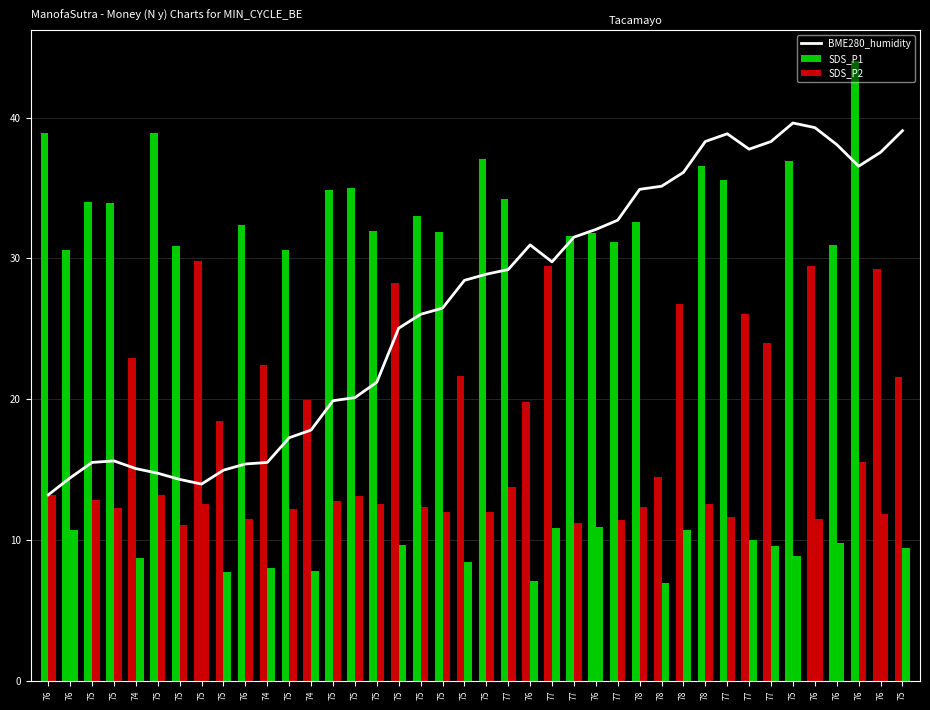

Between 75 and 74, which is larger?

74